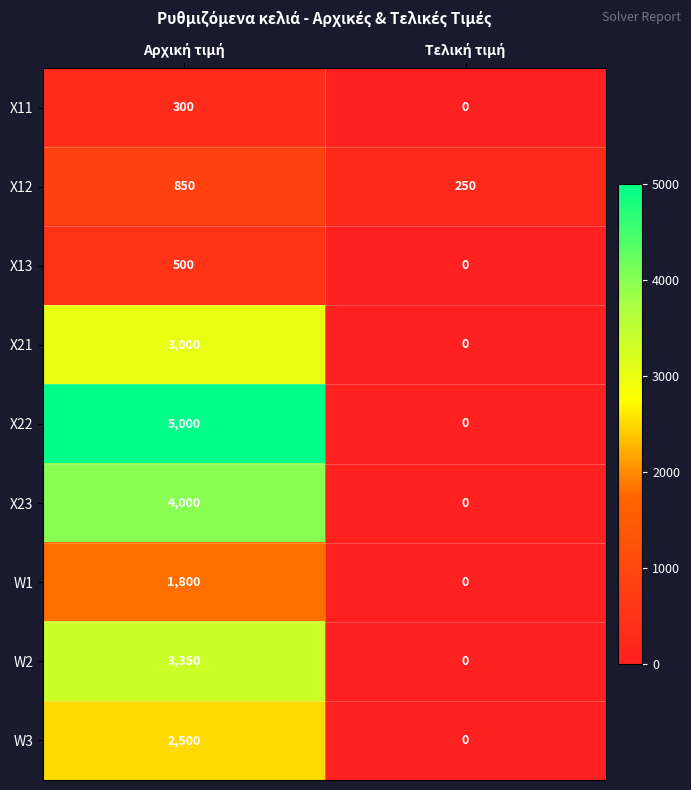

What is the difference between the maximum and minimum values in the W2 series?

3350